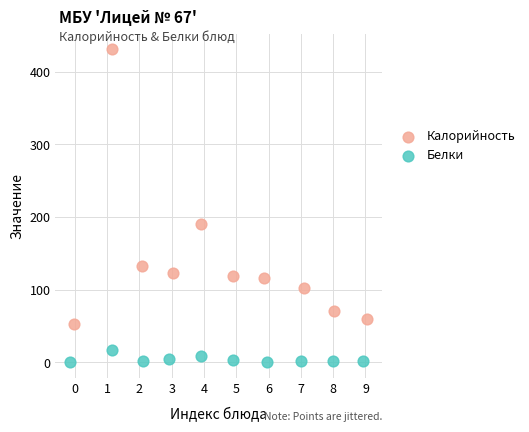

Which series contains the lowest Y value?

Белки